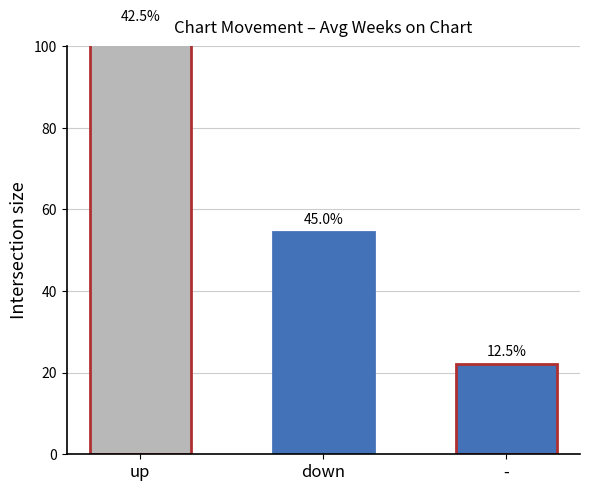

What position from the left is up?

1